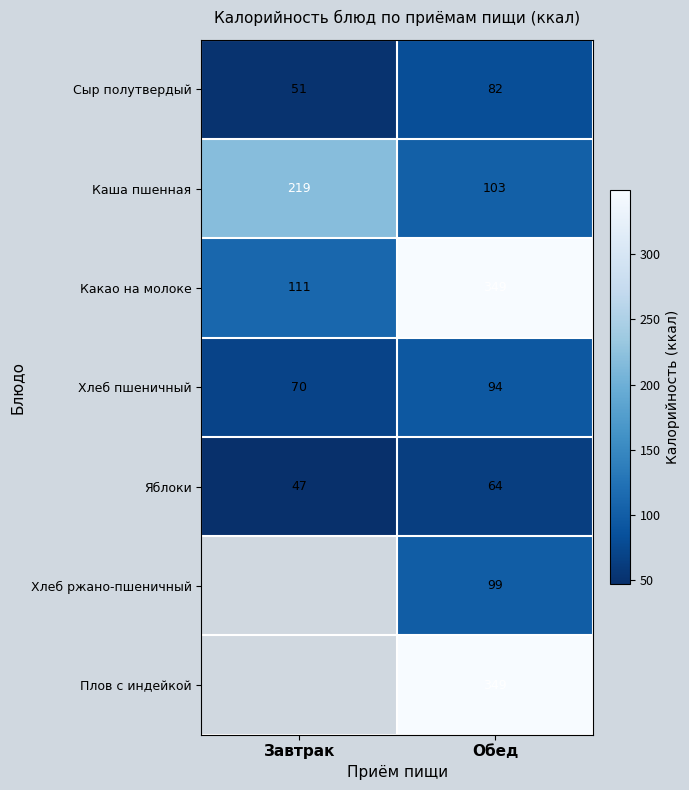

List the labels in order of Сыр полутвердый value, largest first.

Обед, Завтрак